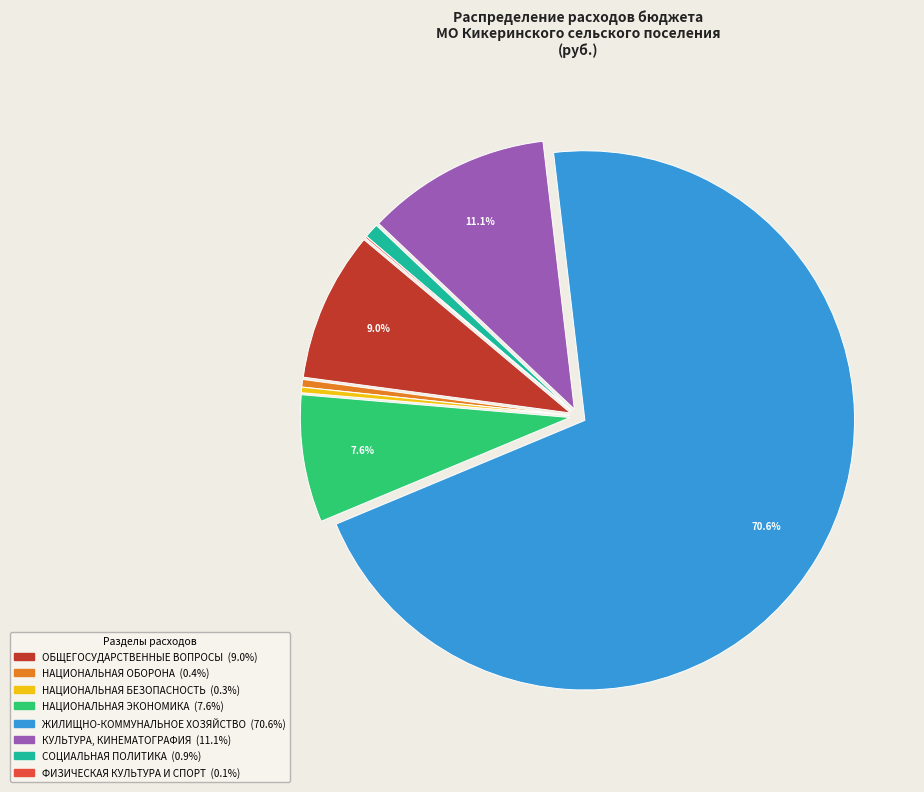

Which category has the biggest portion of the pie?

ЖИЛИЩНО-КОММУНАЛЬНОЕ ХОЗЯЙСТВО